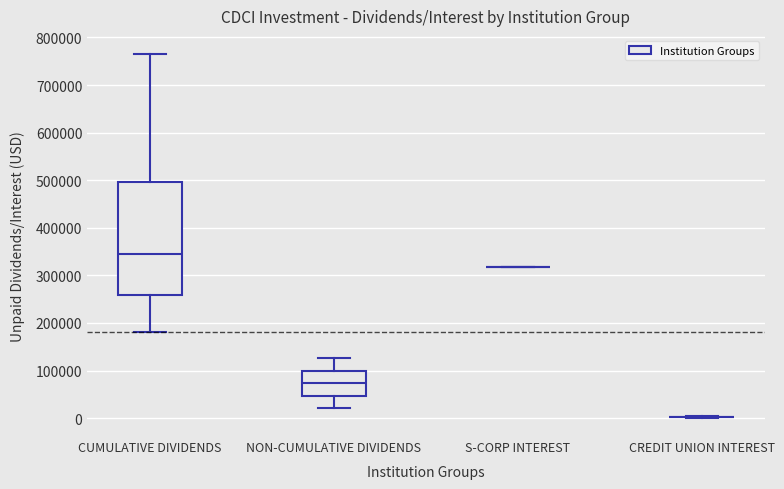

Reading left to right, transcribe this box plot: for each box, give where its median line is, the range the box spans, and where its two whiskers end, as read against the y-axis. The values are not printed on the chart, so give them approximately, as read against the axis.

CUMULATIVE DIVIDENDS: median 350000, box 260000 to 500000, whiskers 180000 to 770000
NON-CUMULATIVE DIVIDENDS: median 70000, box 50000 to 100000, whiskers 20000 to 130000
S-CORP INTEREST: box collapsed to a line at 320000, whiskers 320000 to 320000
CREDIT UNION INTEREST: box collapsed to a line at 0, whiskers 0 to 0